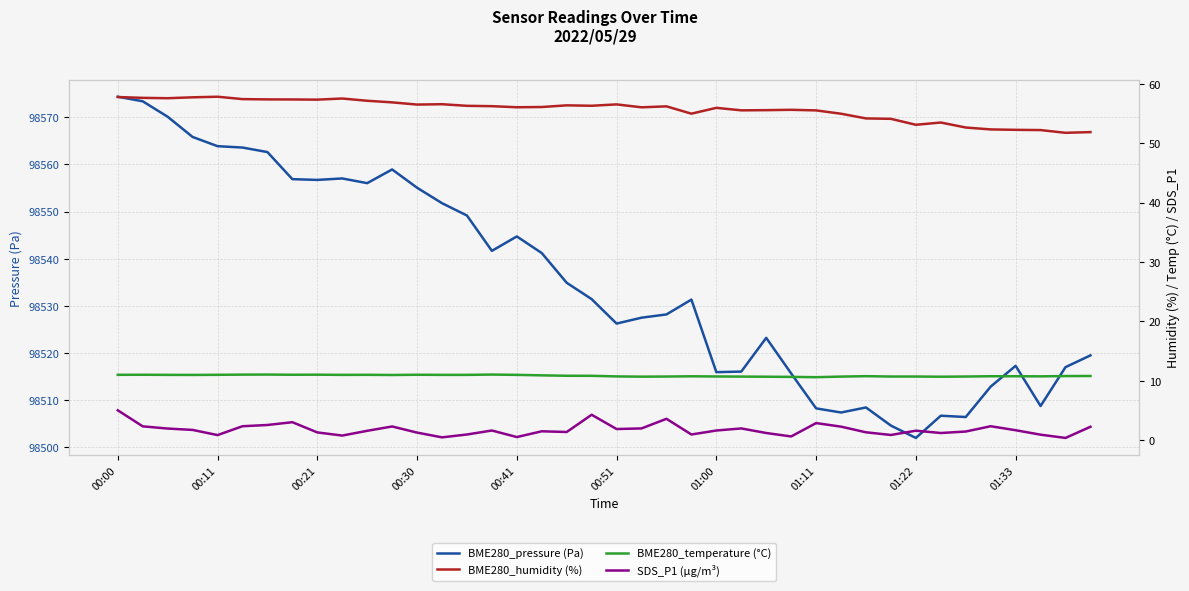

True or false: BME280_humidity (%) has more than 0 interior local peaks.

True